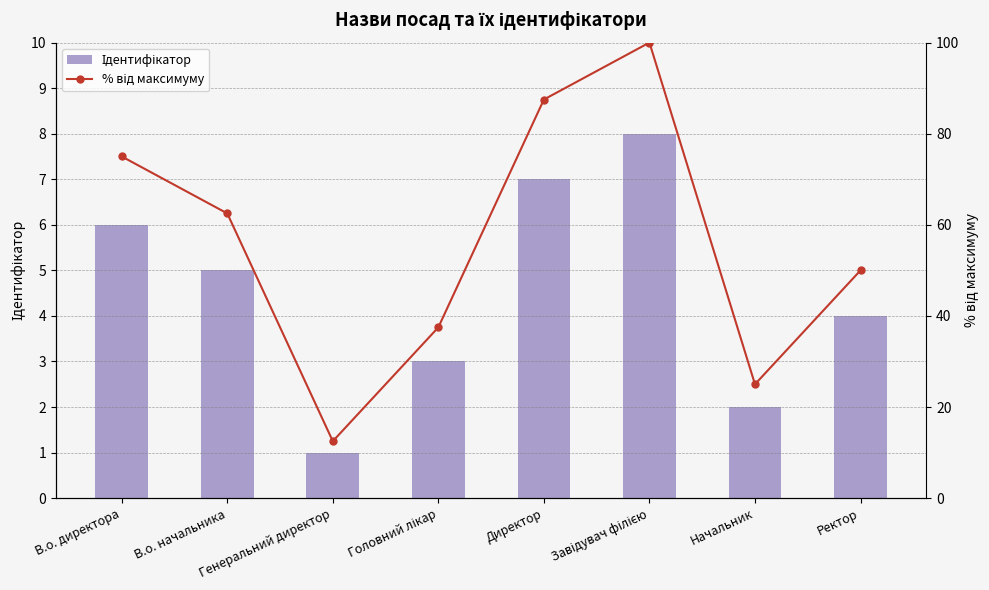

Is it true that % від максимуму equals 37.5 at Головний лікар?

True